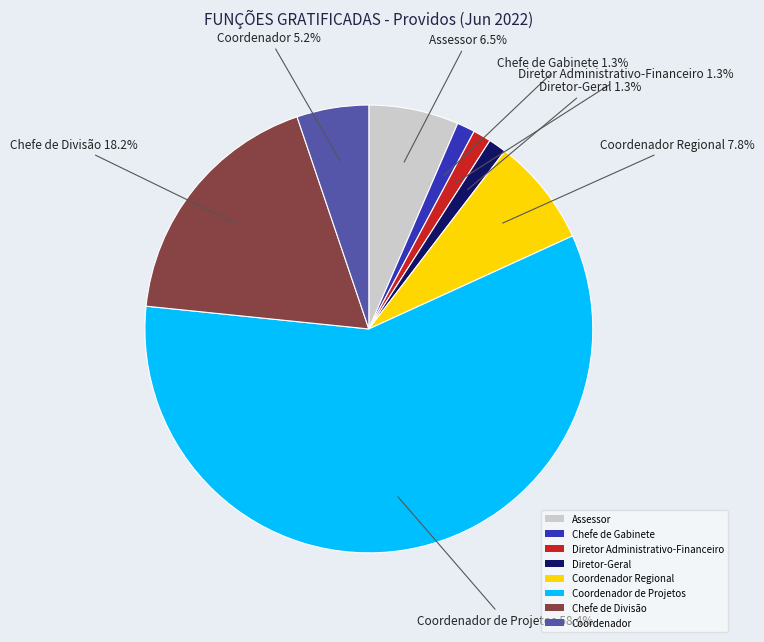

Which has a higher value, Coordenador de Projetos or Assessor?

Coordenador de Projetos